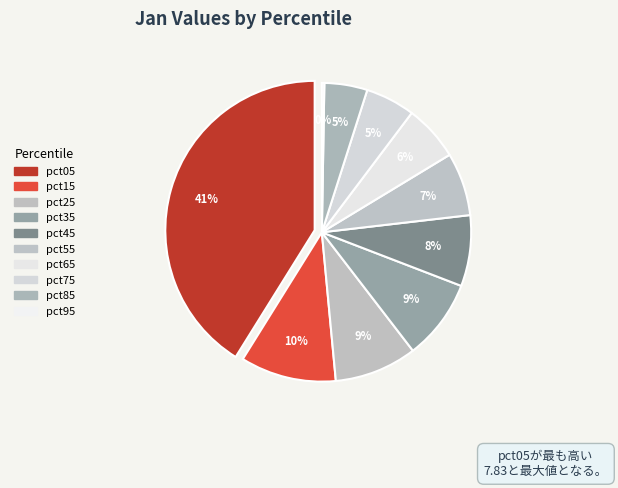

To the nearest percent, what is the combined percentage of pct55 and pct45?

15%